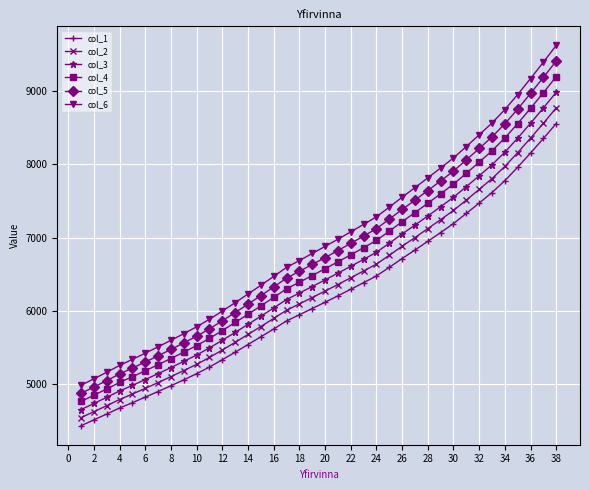

What is the maximum value shown in the chart?

9631